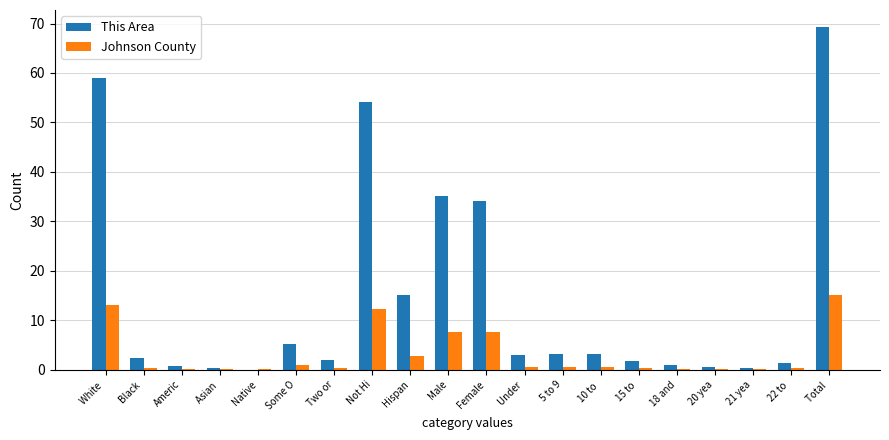

What is the highest value of the This Area series?

69.3